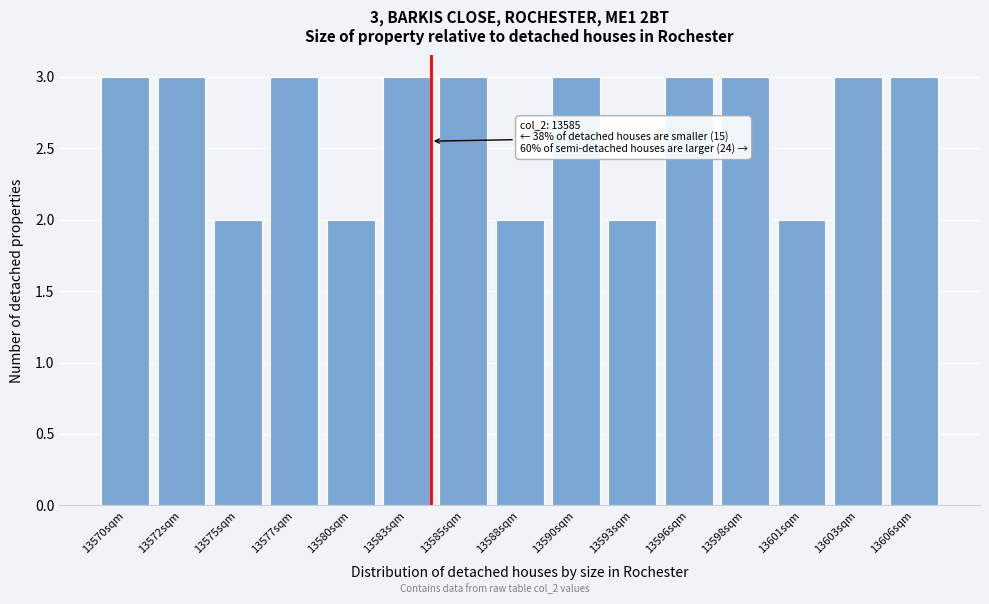

Reading left to right, what are all the values shown in this chart?

13570sqm=3	13572sqm=3	13575sqm=2	13577sqm=3	13580sqm=2	13583sqm=3	13585sqm=3	13588sqm=2	13590sqm=3	13593sqm=2	13596sqm=3	13598sqm=3	13601sqm=2	13603sqm=3	13606sqm=3